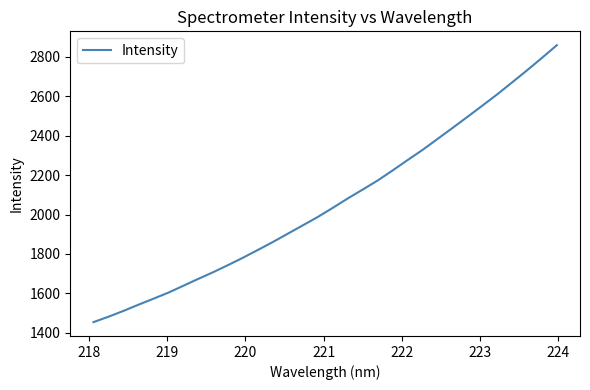

What is the difference between the maximum and minimum values?

1404.2